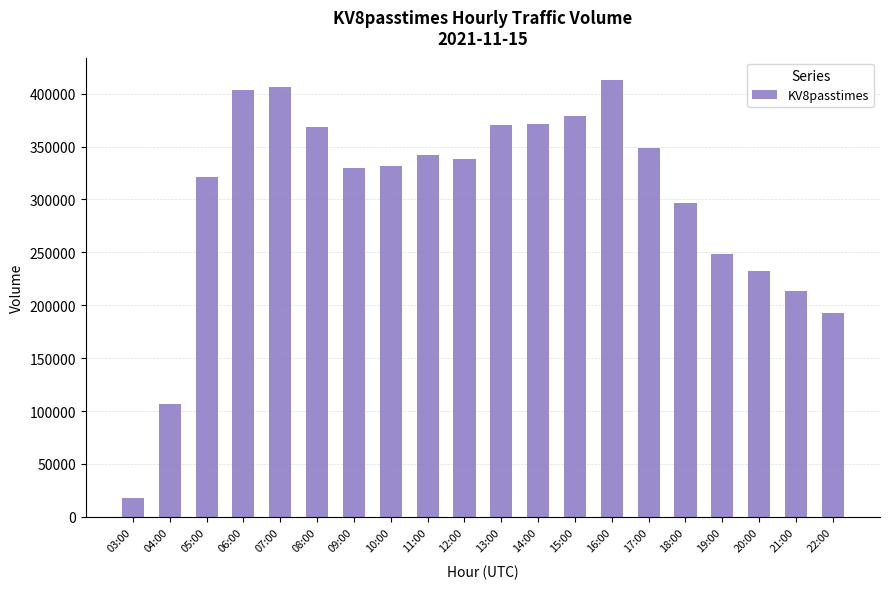

The value at 03:00 is 4200. True or false?

False